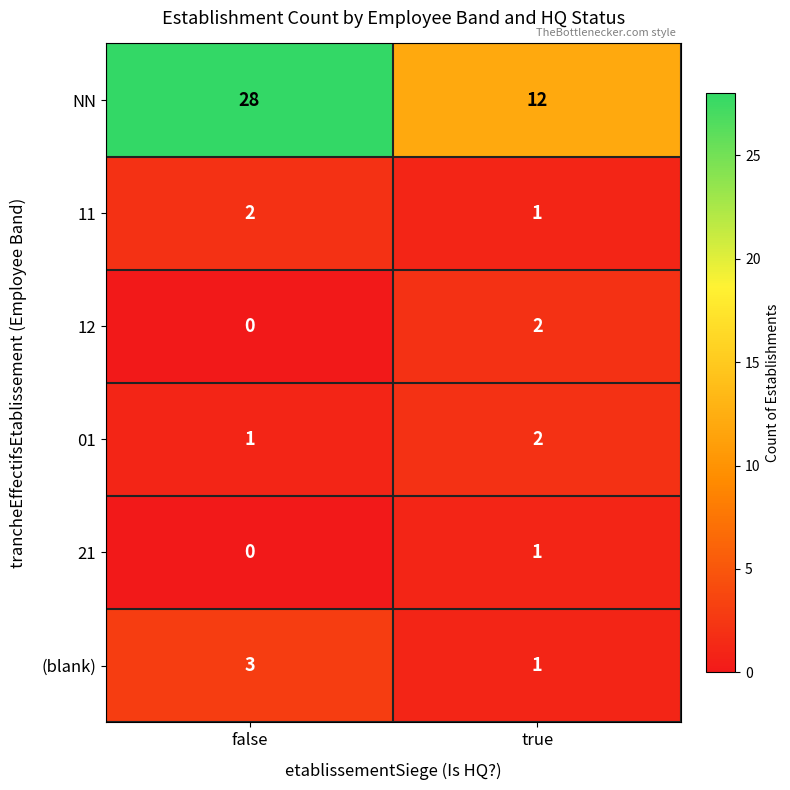

Reading left to right, what are all the values shown in this chart?

NN: false=28	true=12
11: false=2	true=1
12: false=0	true=2
01: false=1	true=2
21: false=0	true=1
(blank): false=3	true=1